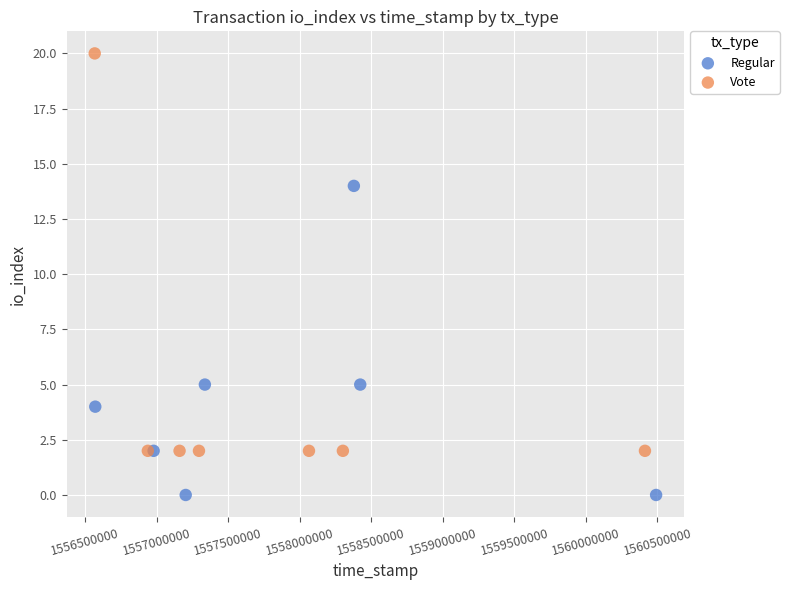

Which series reaches the minimum Y coordinate?

Regular